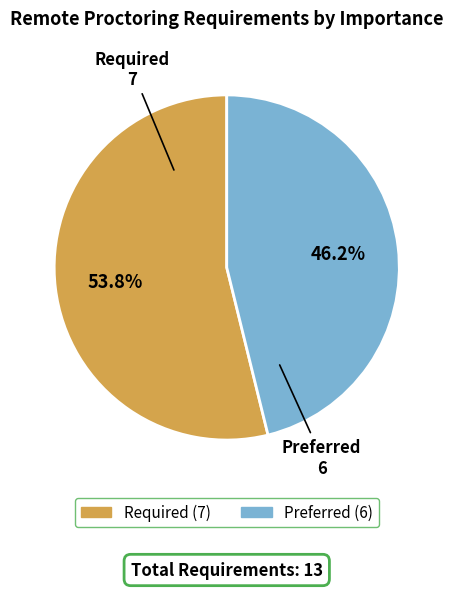

Which has a higher value, Preferred or Required?

Required